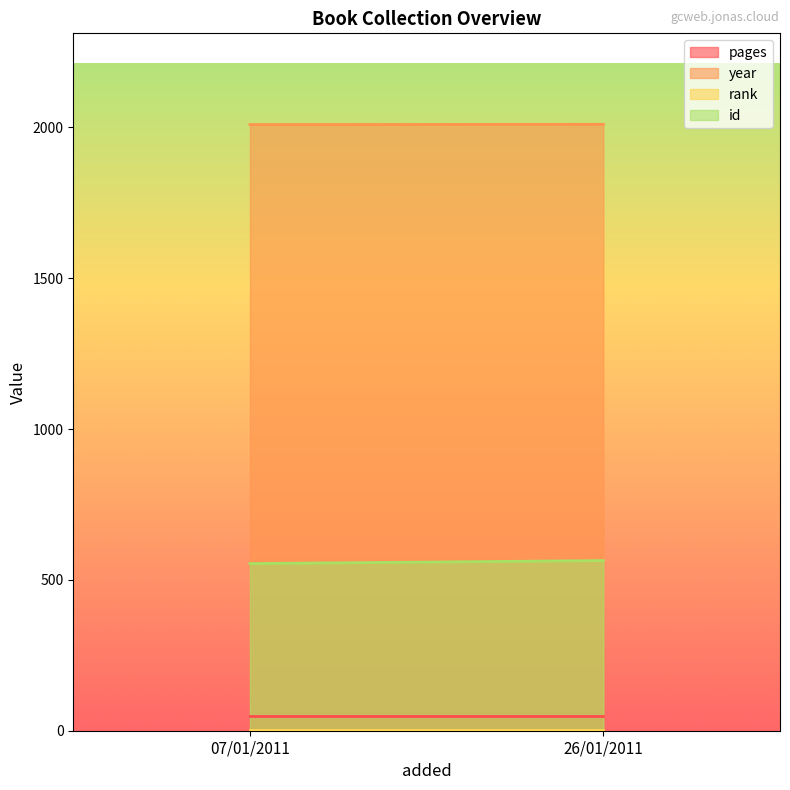

True or false: id has a value of 770 at 26/01/2011.

False